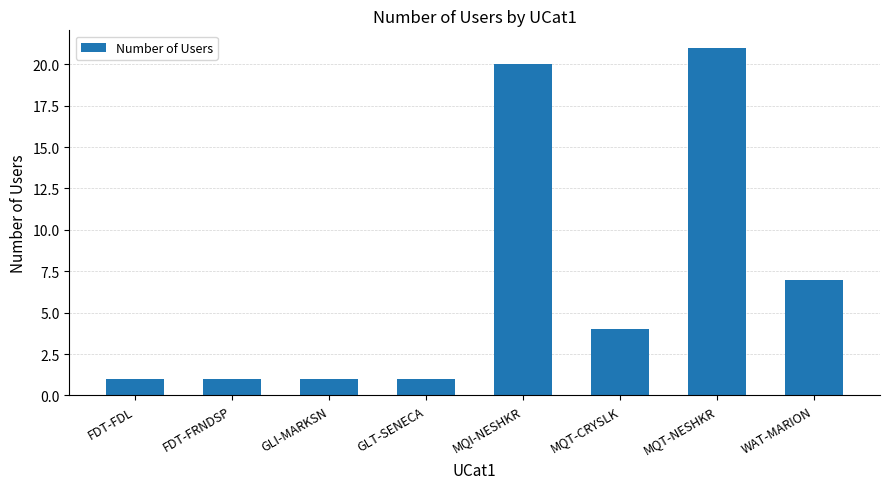

What is the value of the 5th bar from the left?

20